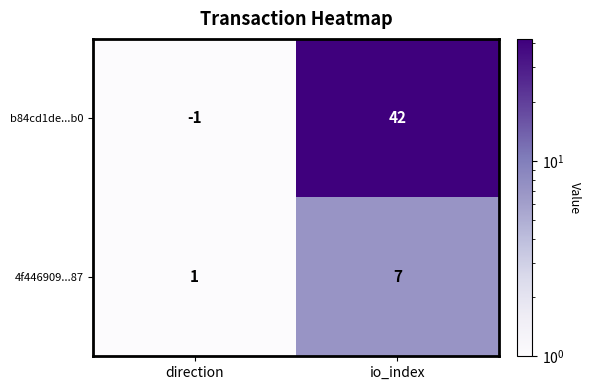

Reading right to left, what are all the values shown in this chart?

b84cd1de...b0: io_index=42	direction=-1
4f446909...87: io_index=7	direction=1